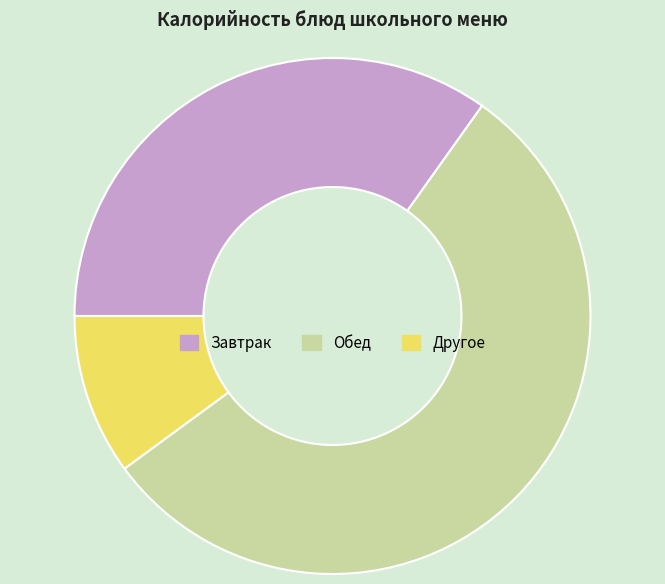

The Обед slice represents 66% of the pie. True or false?

False